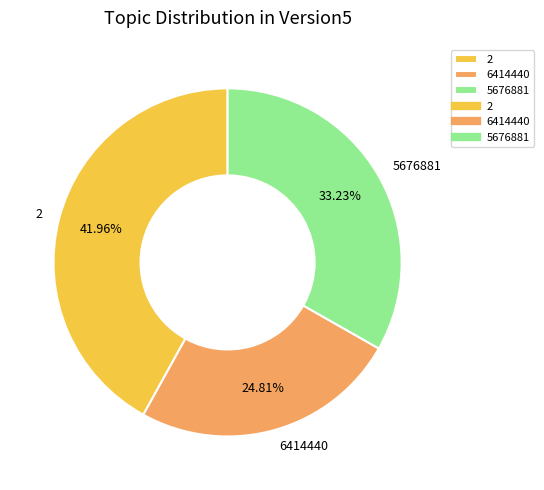

To the nearest percent, what is the combined percentage of 5676881 and 2?

75%